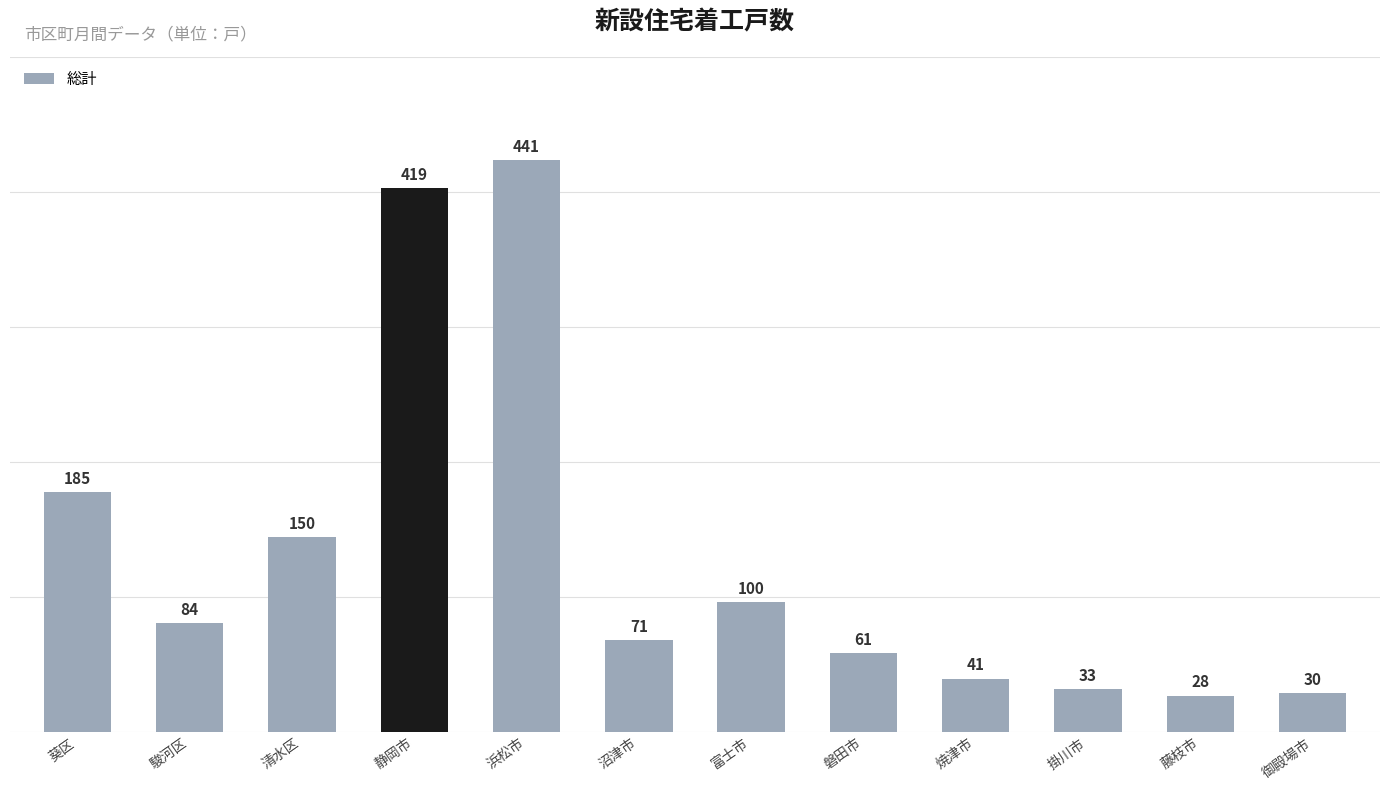

Are the bars horizontal?

No